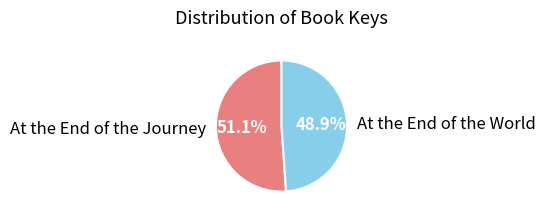

Is there a majority slice in this chart?

Yes